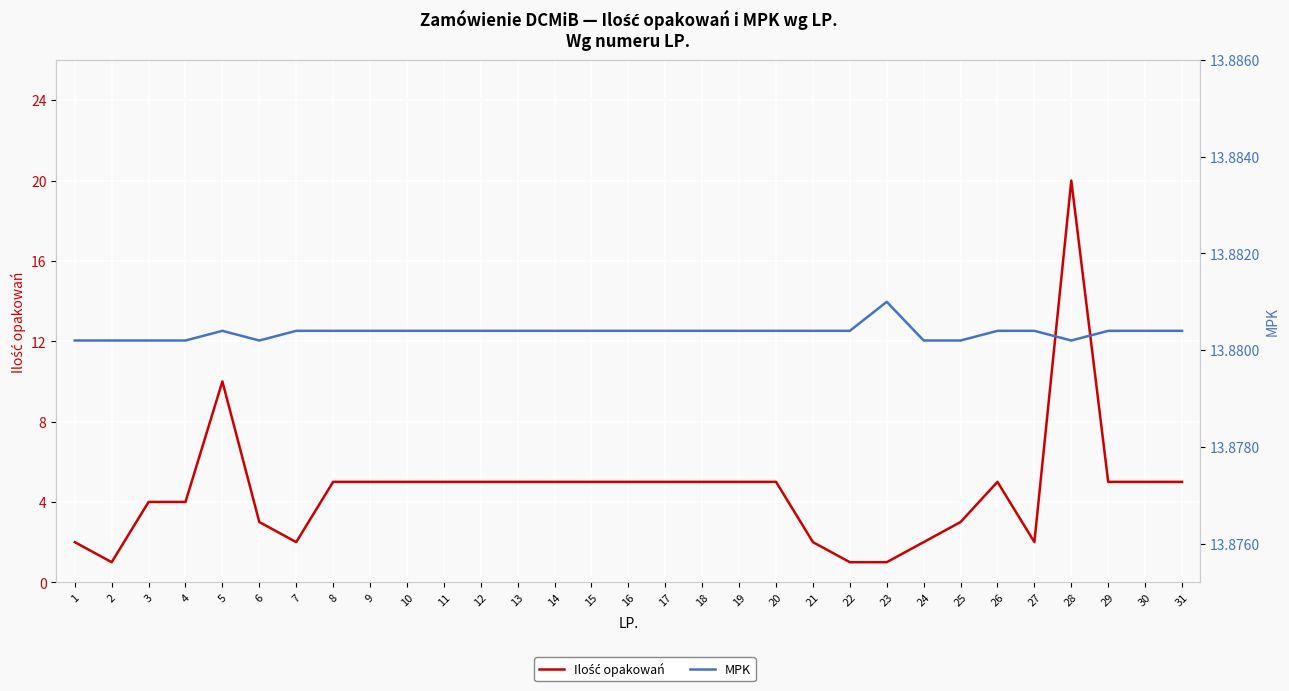

How many categories are shown in the chart?

31